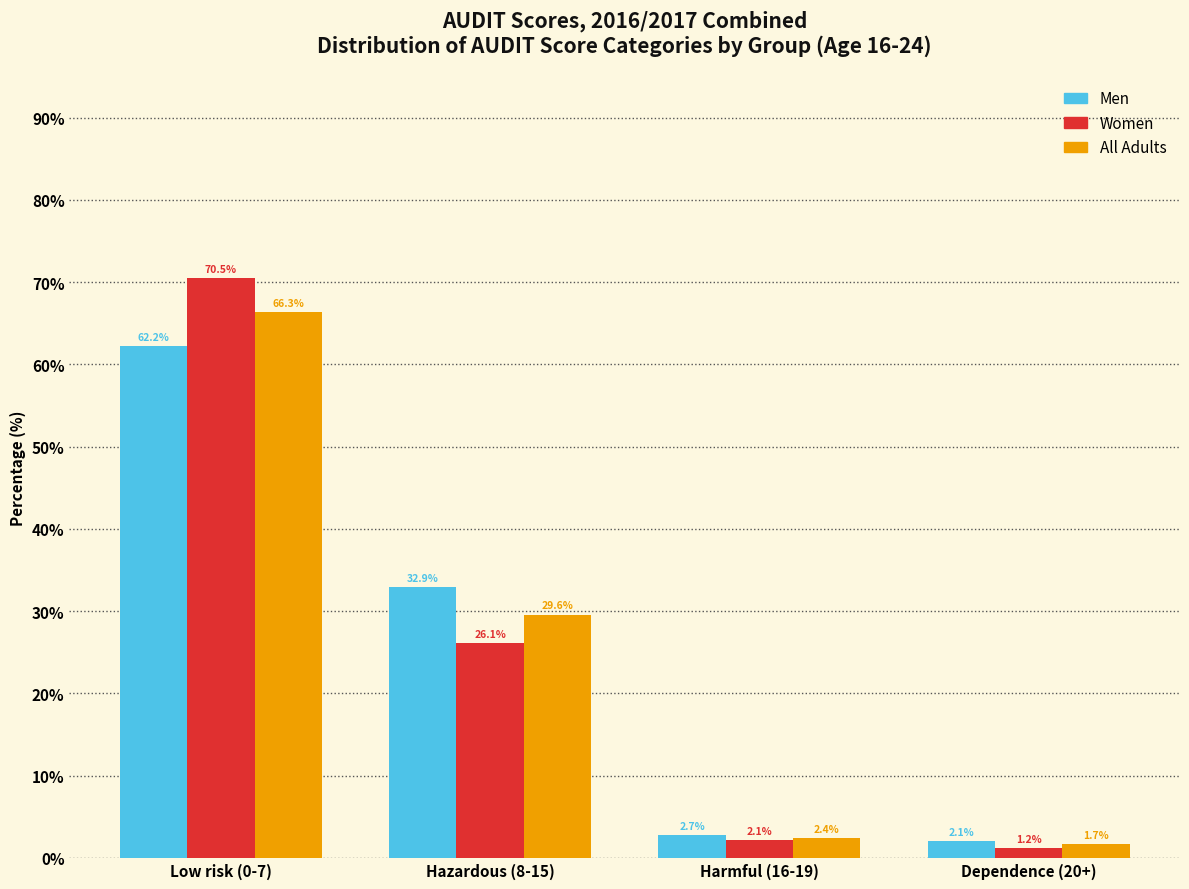

Reading right to left, what are all the values shown in this chart?

Men: Dependence (20+)=2.1	Harmful (16-19)=2.7	Hazardous (8-15)=32.9	Low risk (0-7)=62.2
Women: Dependence (20+)=1.2	Harmful (16-19)=2.1	Hazardous (8-15)=26.1	Low risk (0-7)=70.5
All Adults: Dependence (20+)=1.7	Harmful (16-19)=2.4	Hazardous (8-15)=29.6	Low risk (0-7)=66.3